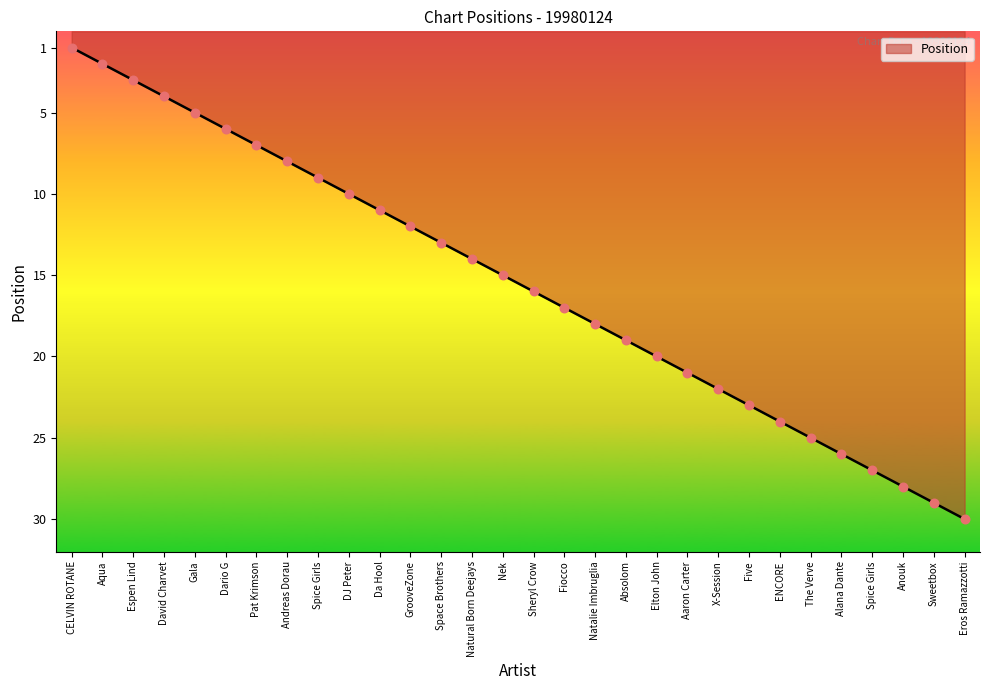

Approximately how many times larger is the value at The Verve compared to David Charvet?

6.2